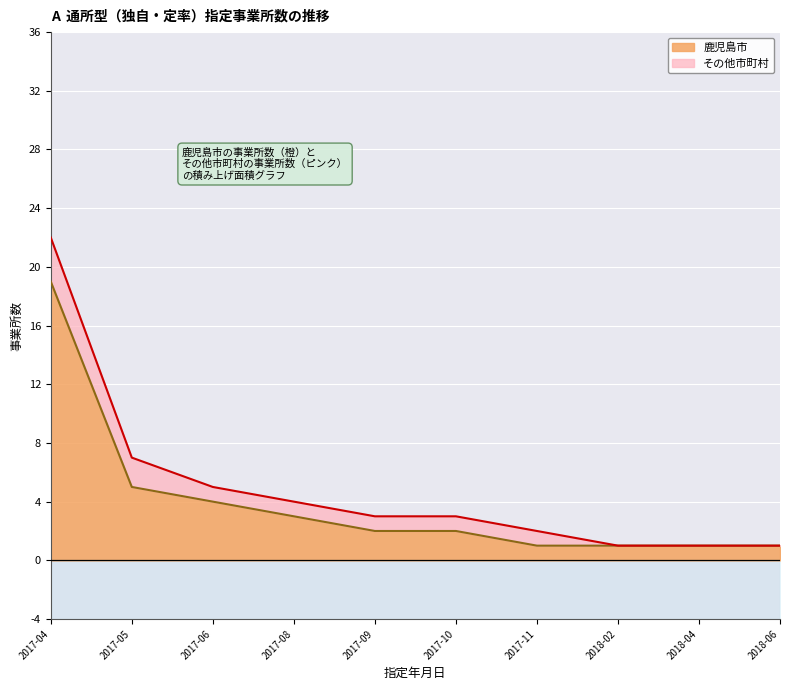

What is the sum of the values at 2018-02 and 2018-06?

2